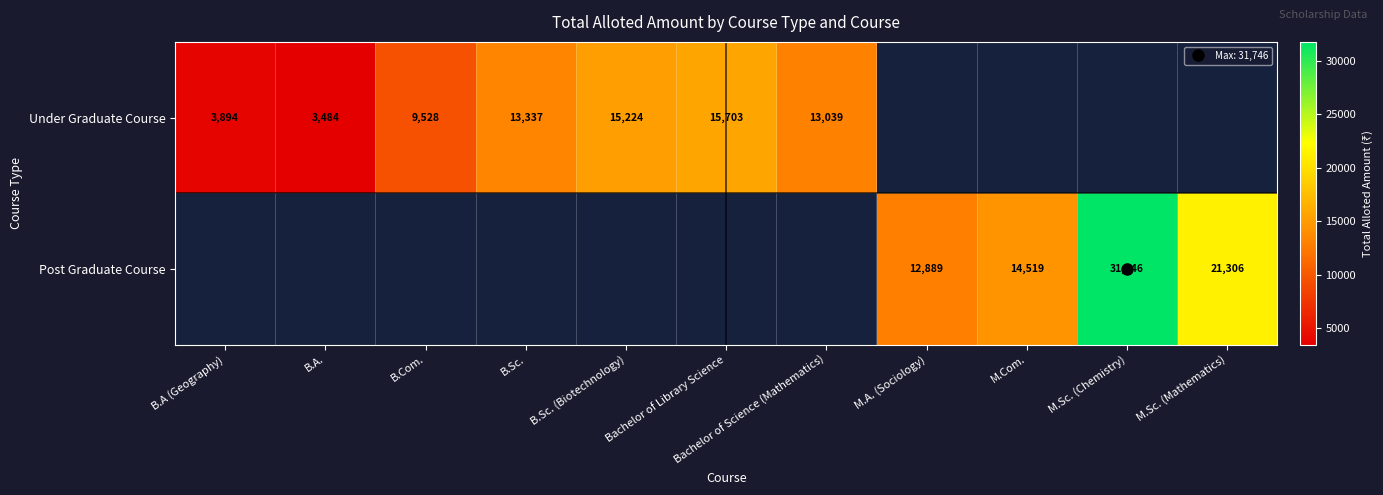

Rank the series at B.Sc. (Biotechnology) from highest to lowest value.

Under Graduate Course, Post Graduate Course